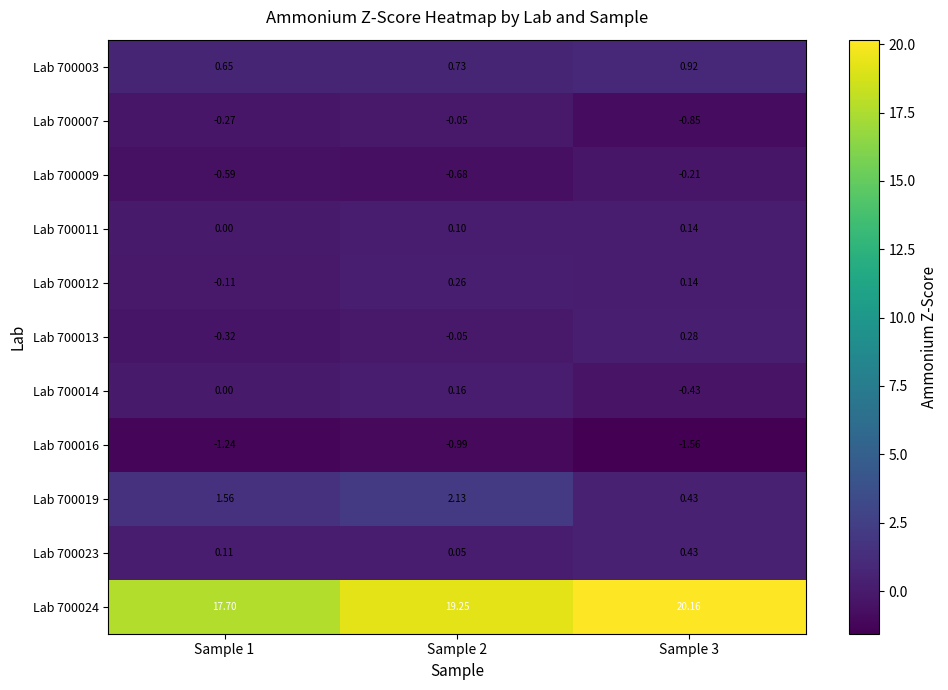

At which label does Lab 700012 reach its minimum?

Sample 1